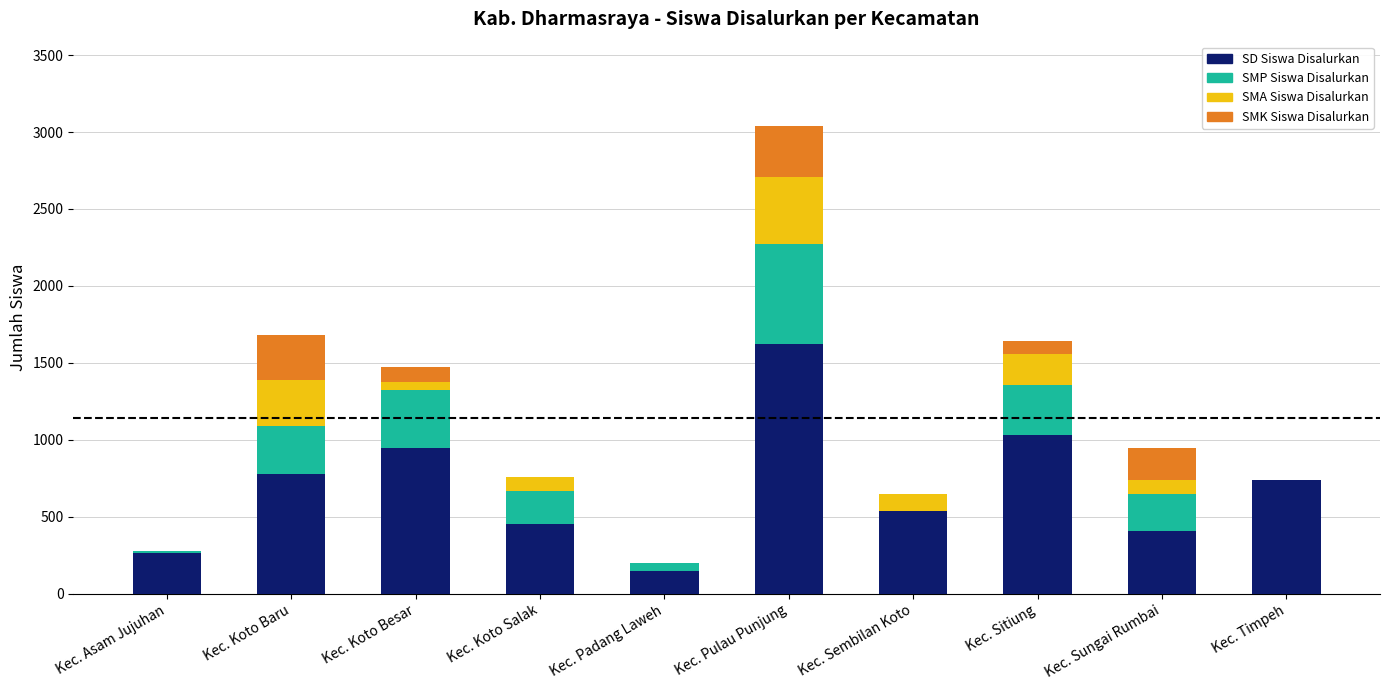

Are the bars horizontal?

No